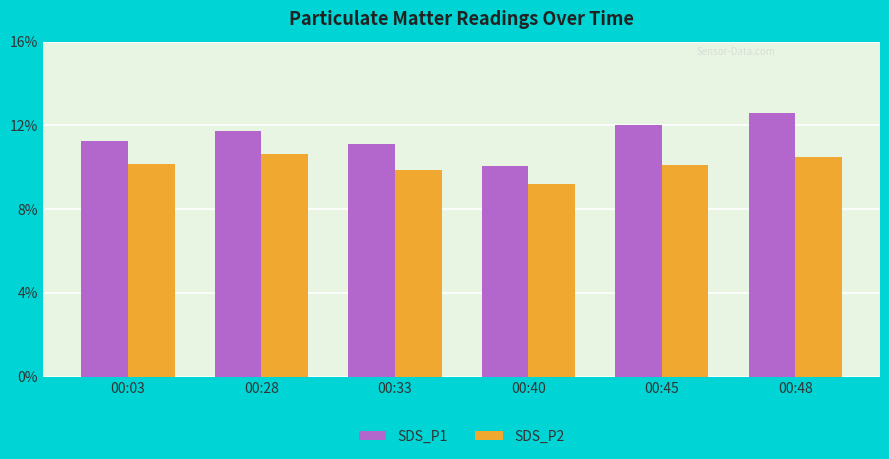

Which series changed the most between 00:40 and 00:45?

SDS_P1